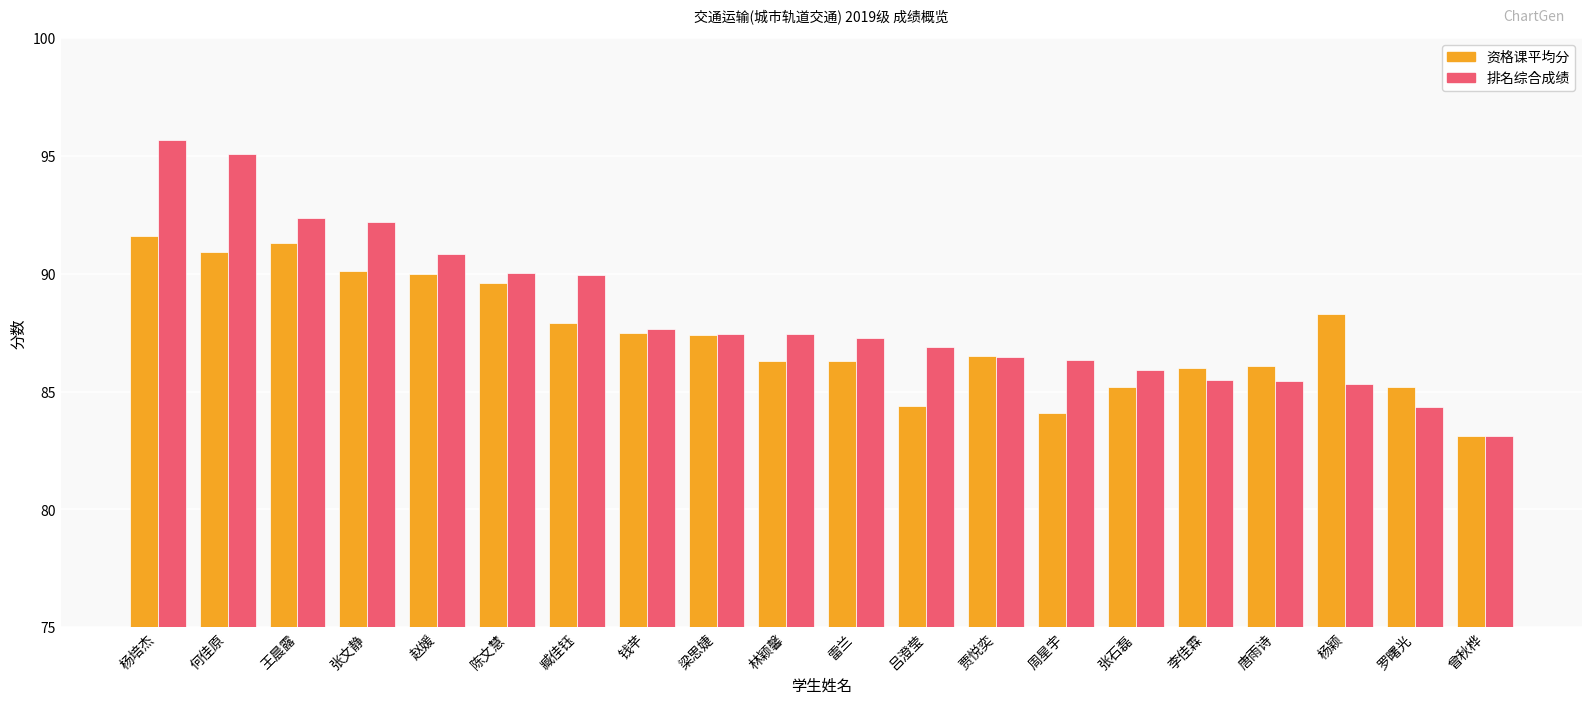

Is it true that 排名综合成绩 equals 84.3 at 罗曙光?

True